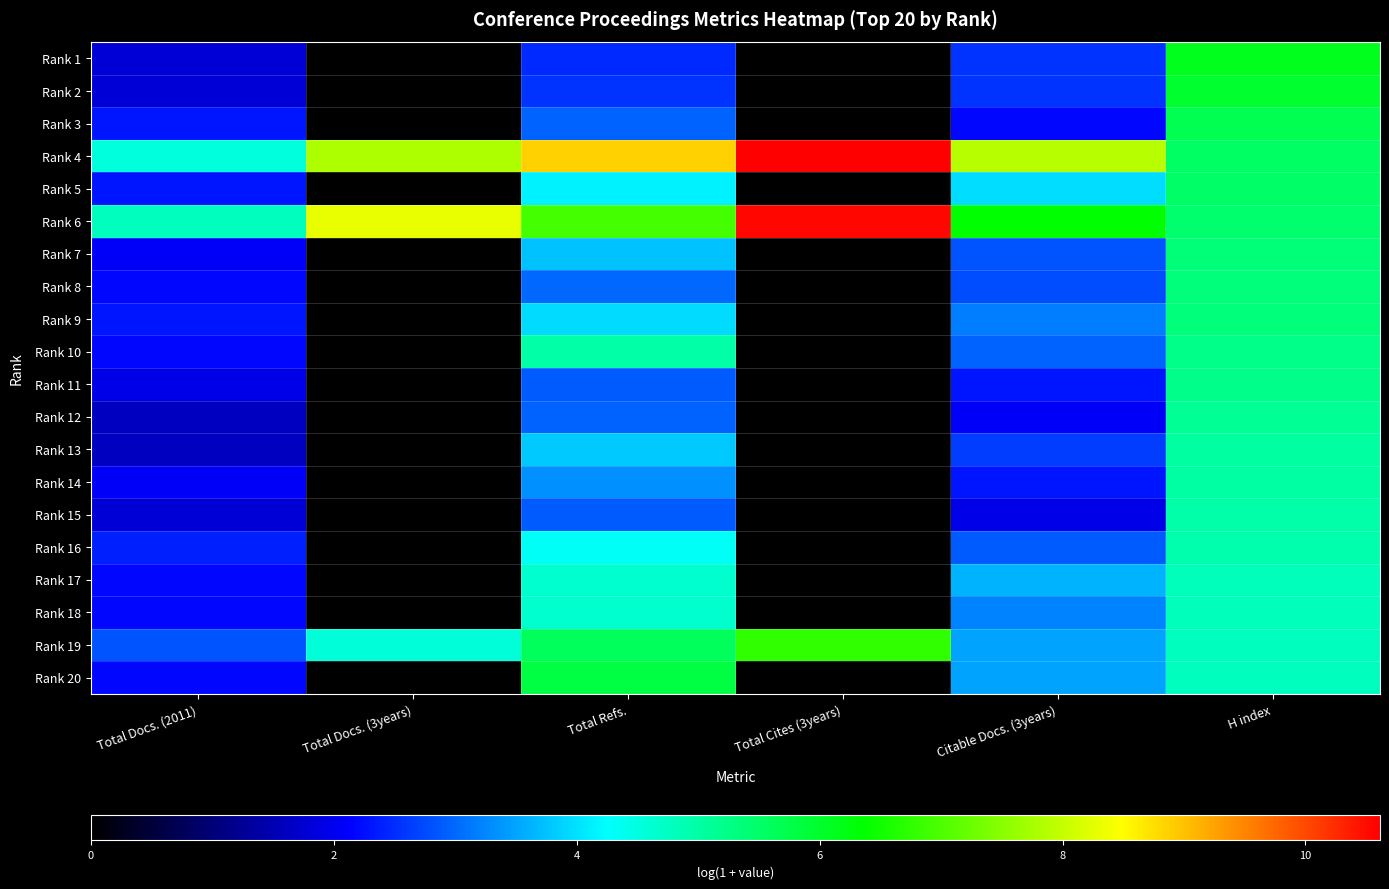

What is the difference between the highest and lowest values at Citable Docs. (3years)?

5.9